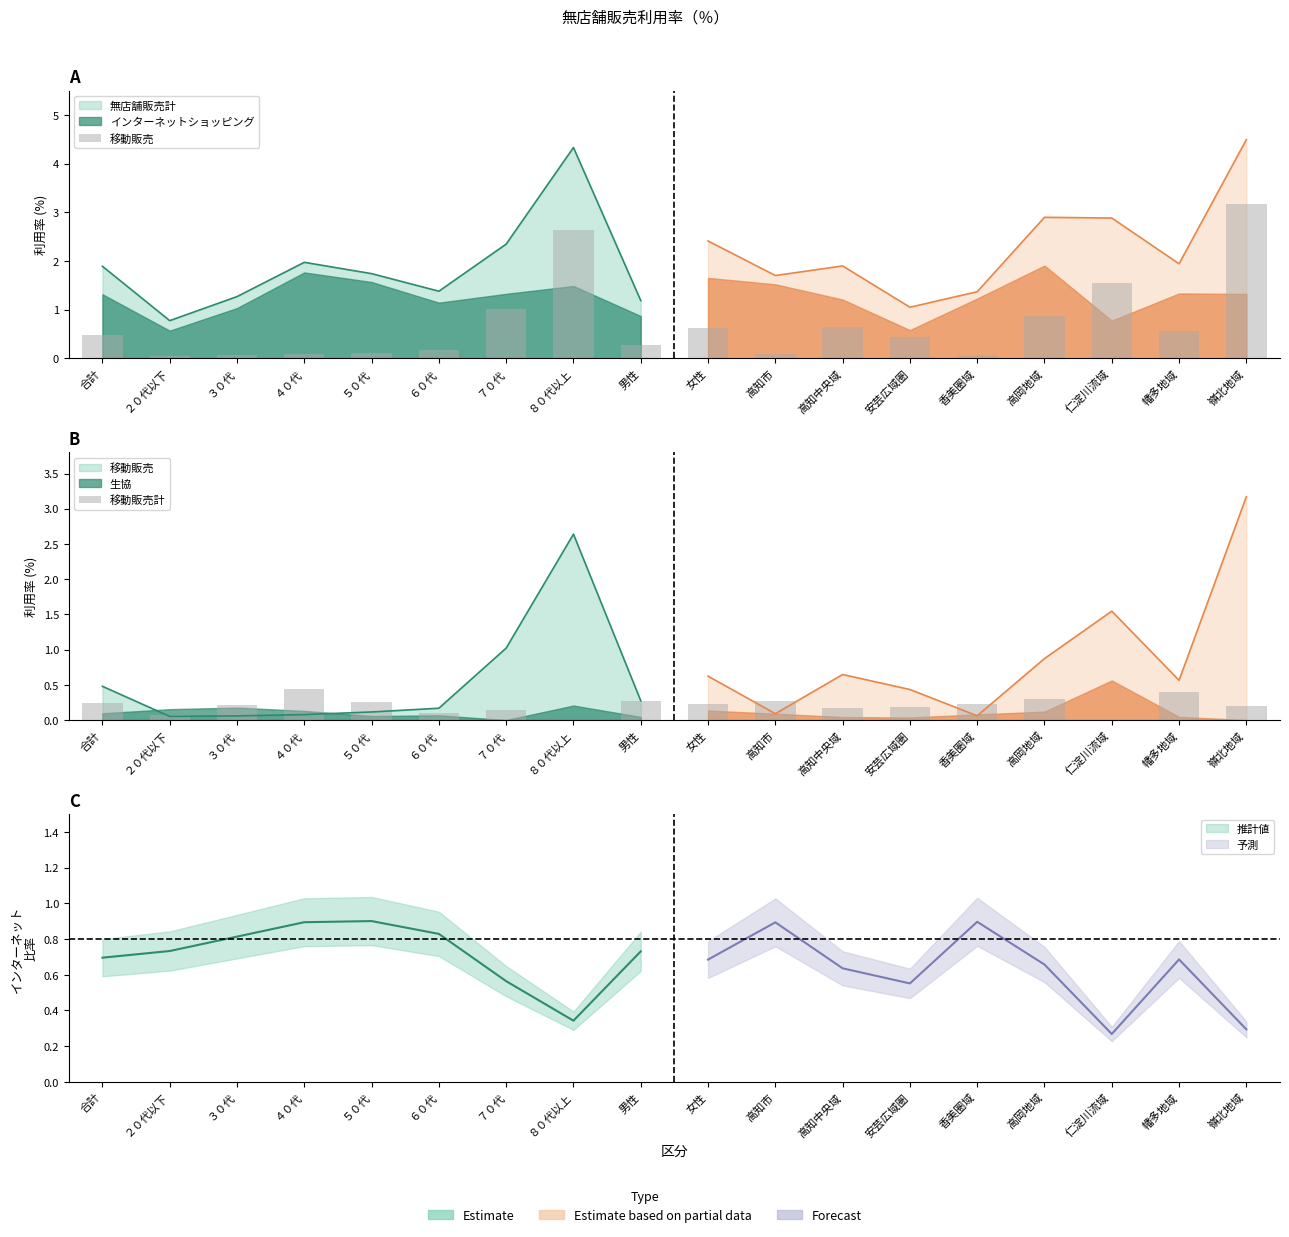

What is the difference between the highest and lowest values at 合計?

0.2